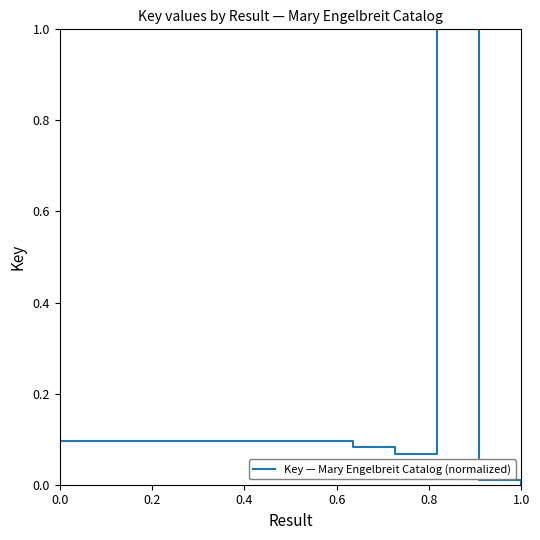

What is the difference between the maximum and minimum values?

1.0